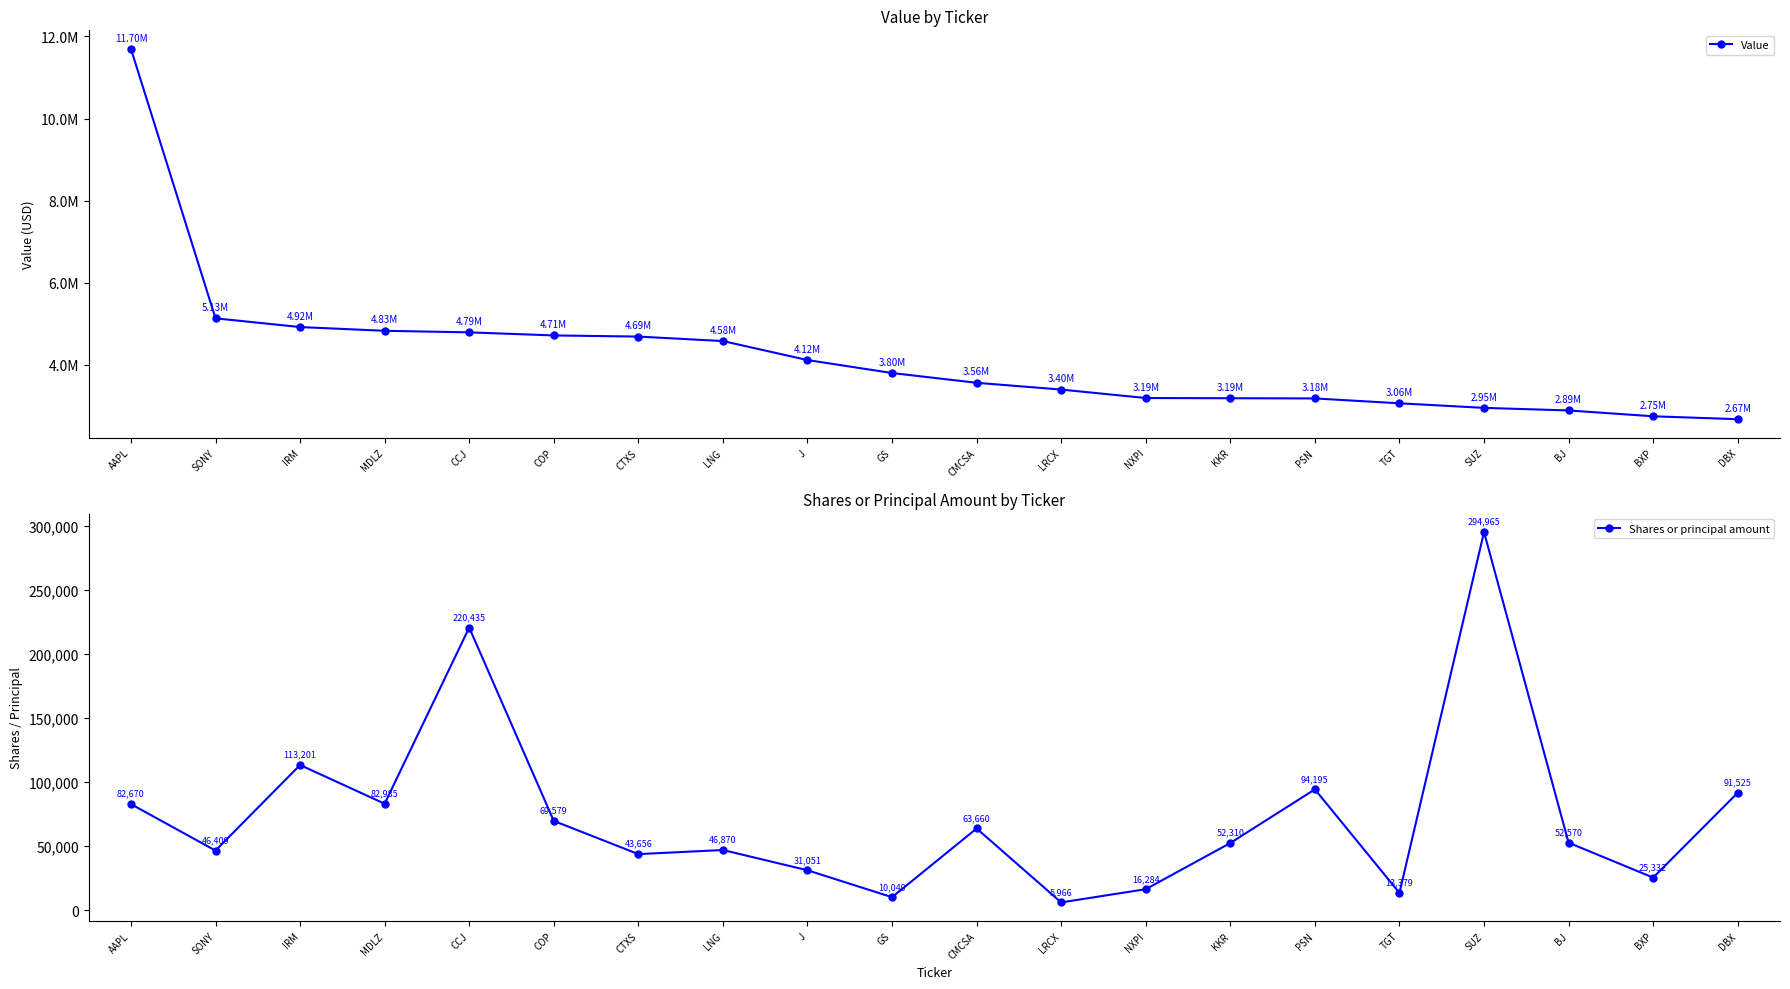

What is the difference between the maximum and minimum values in the Shares or principal amount series?

288999